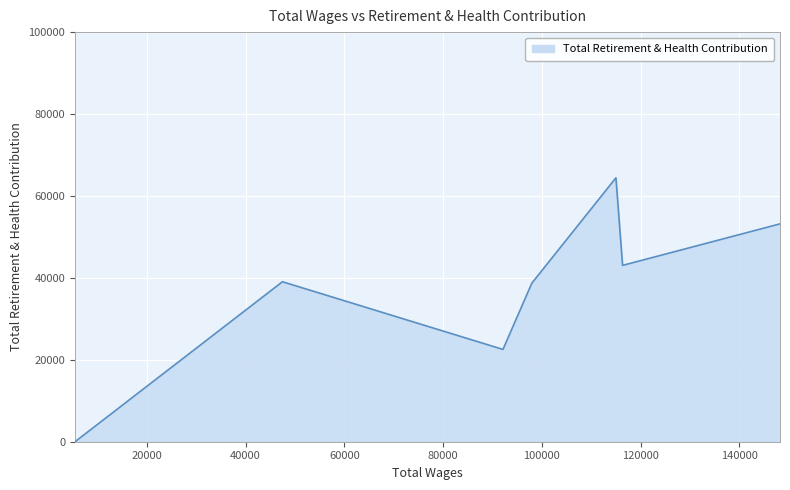

What is the maximum value shown in the chart?

64430